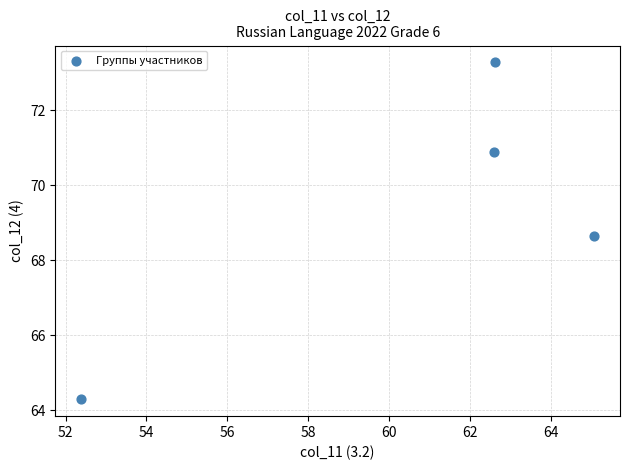

What Y value in the scatter plot is closest to 68?

68.7